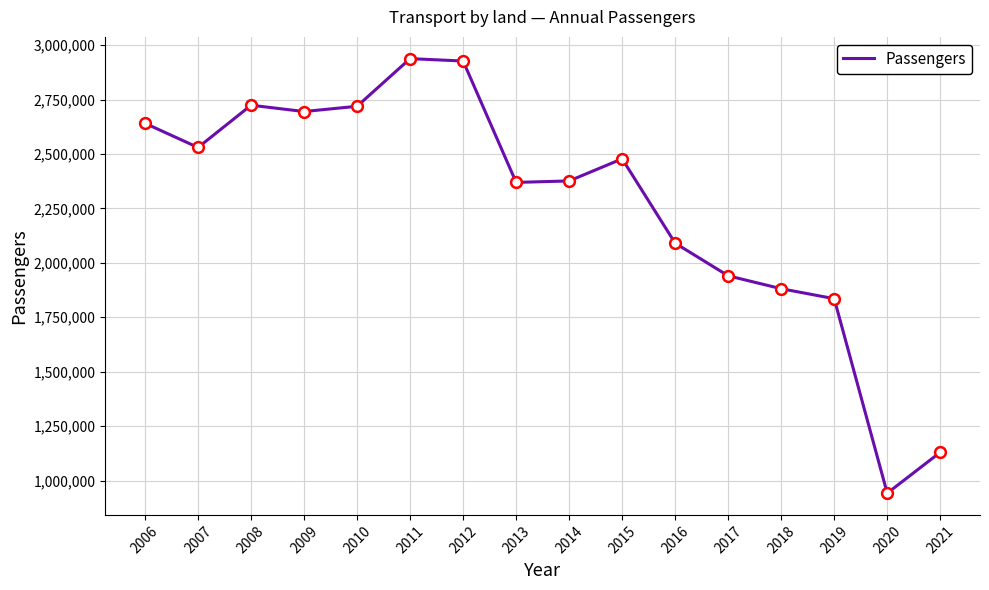

Which has a higher value, 2010 or 2017?

2010